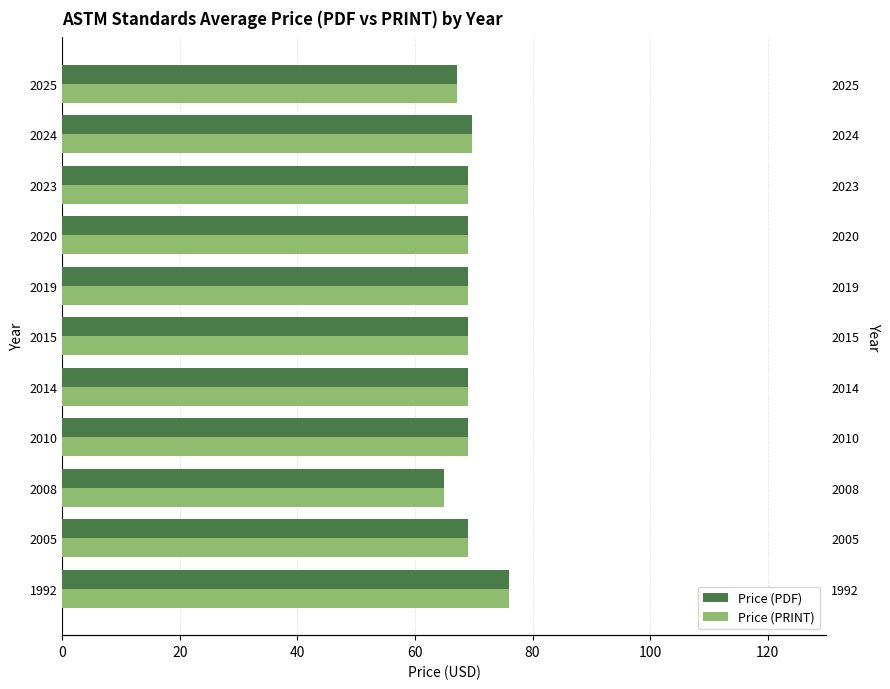

What is the sum of all Price (PRINT) values?

760.9